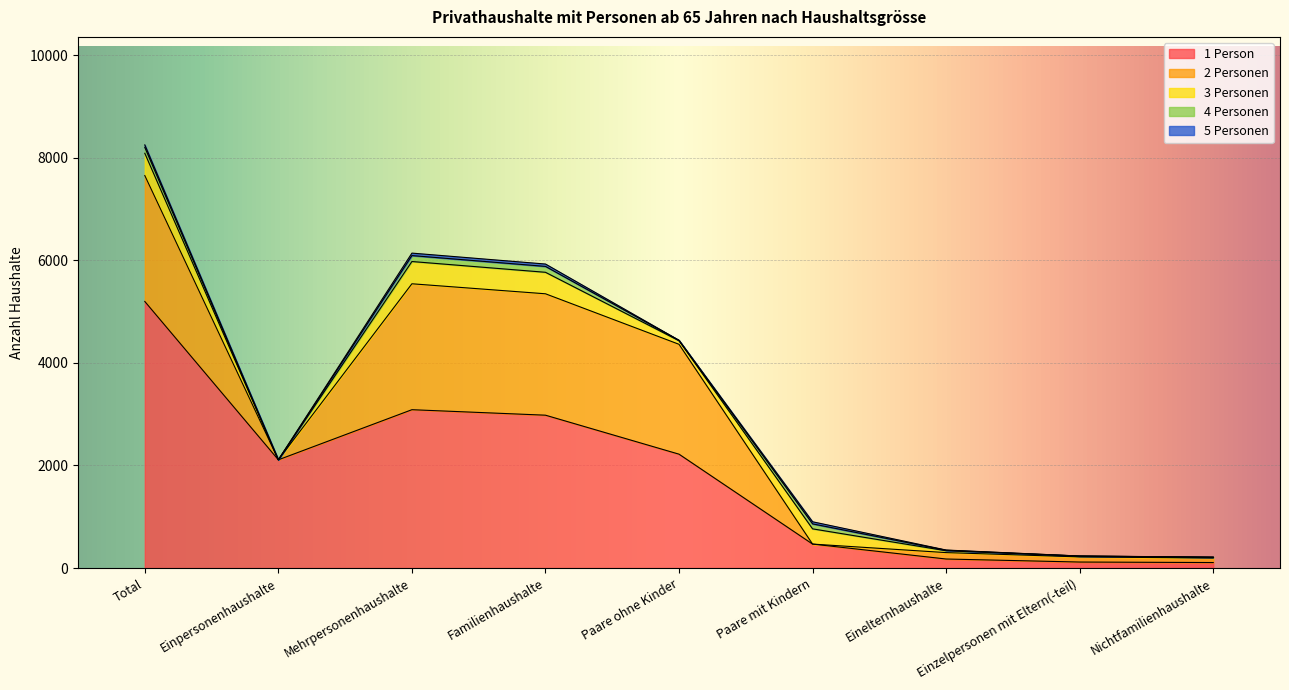

Which category has the highest value in the 1 Person series?

Total